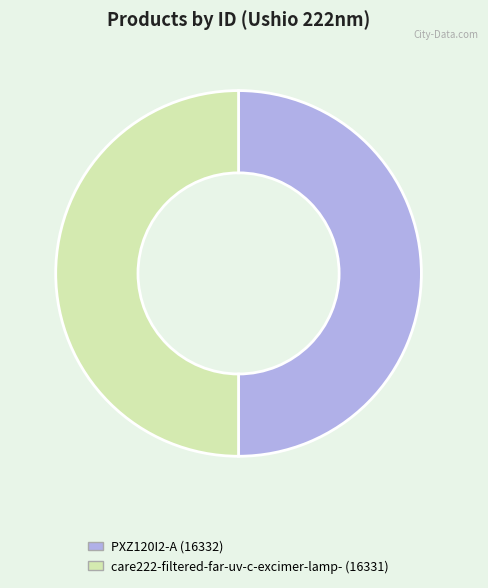

Combined, do PXZ120I2-A and care222-filtered-far-uv-c-excimer-lamp- account for over 50%?

Yes